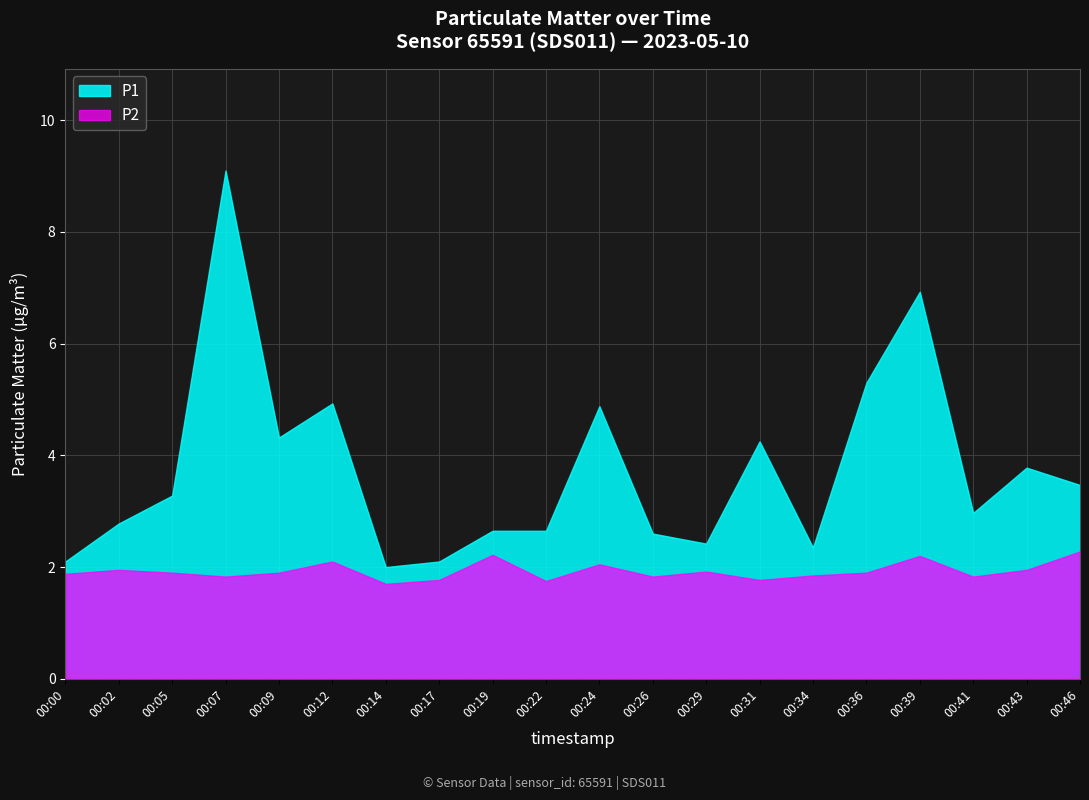

List the series in order of their overall mean, highest first.

P1, P2